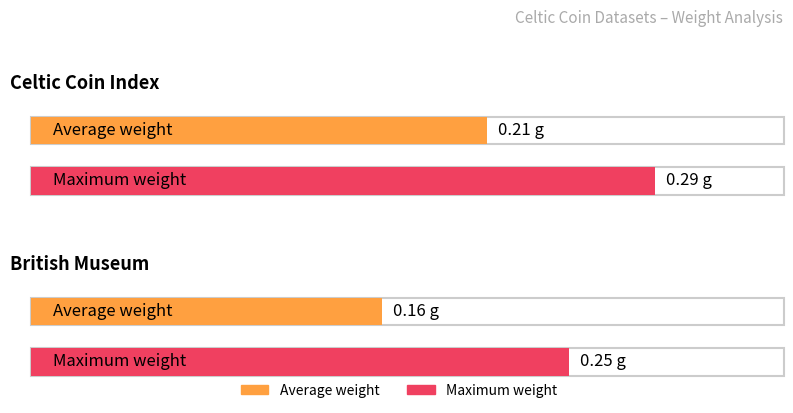

How many bars are there in each group?

2